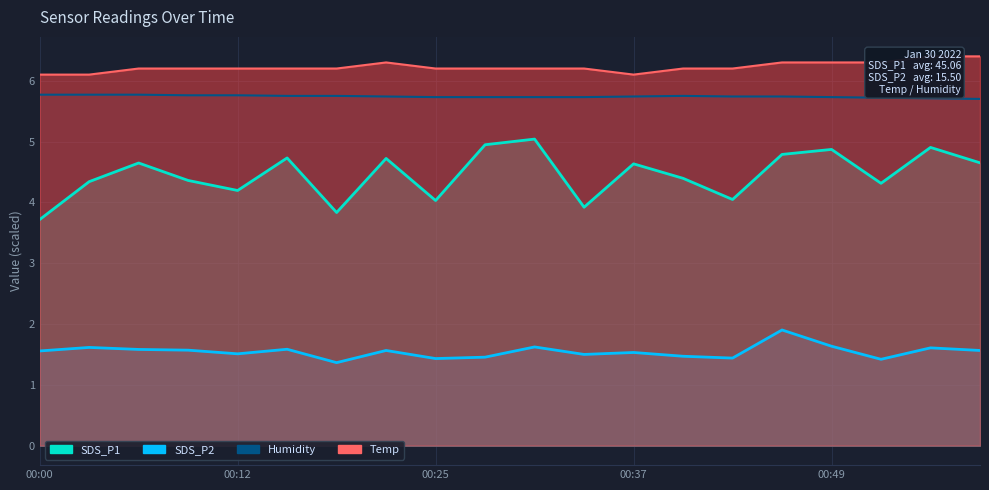

Is it true that Temp equals 6.3 at 00:52?

True